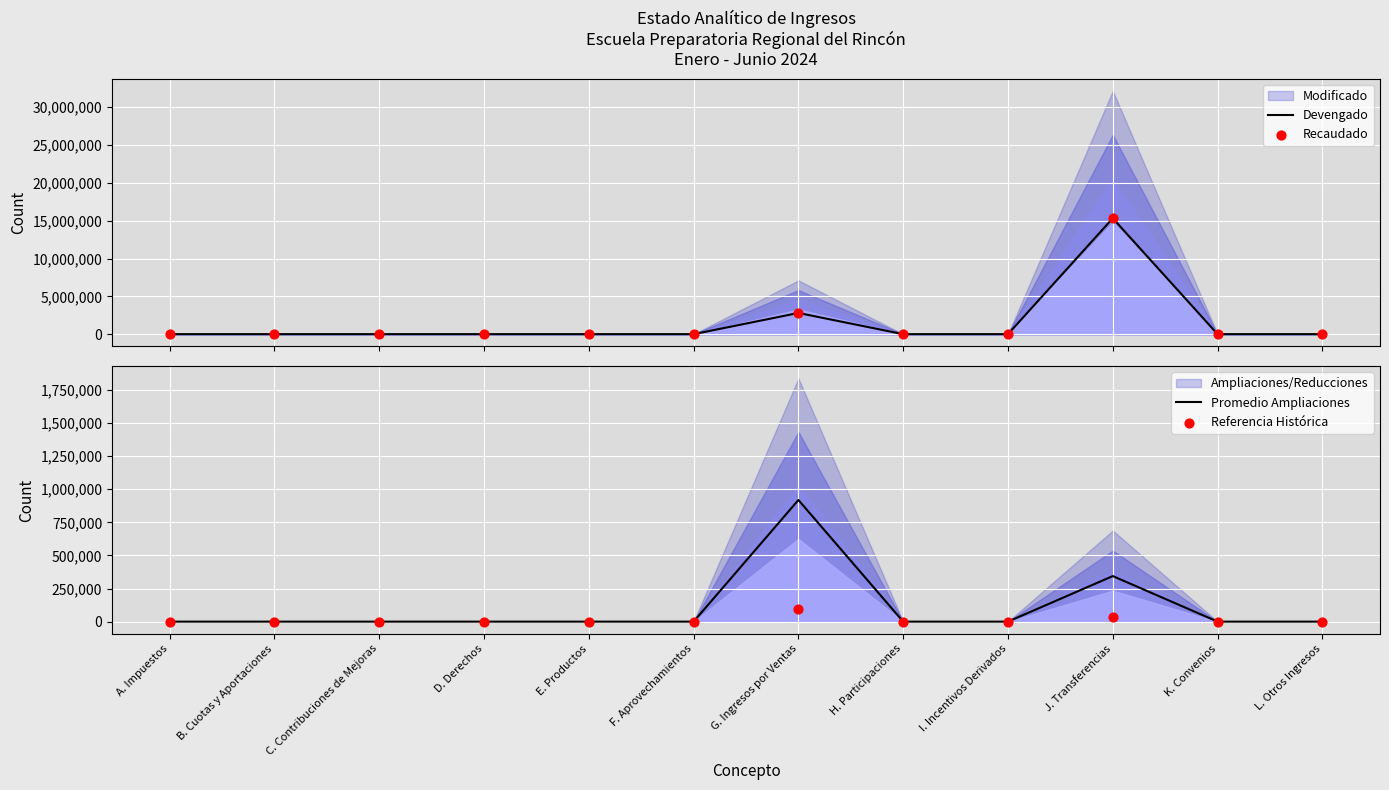

Which series has the largest total across all categories?

Devengado